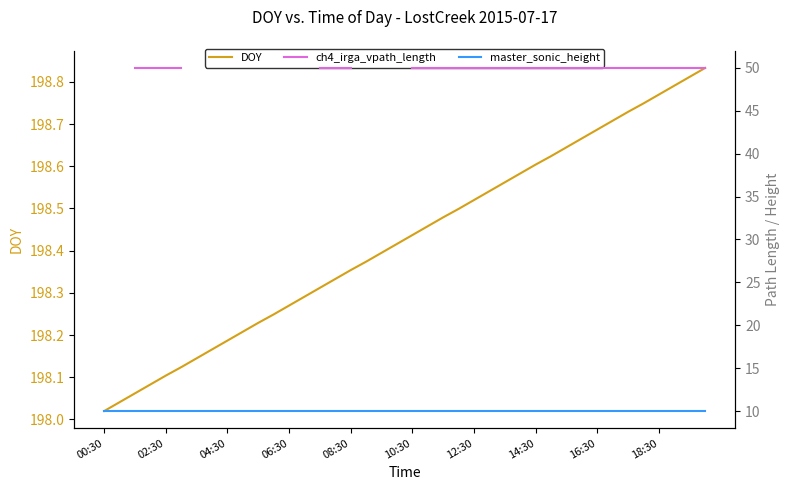

Where is DOY nearest to the value 198?

00:30